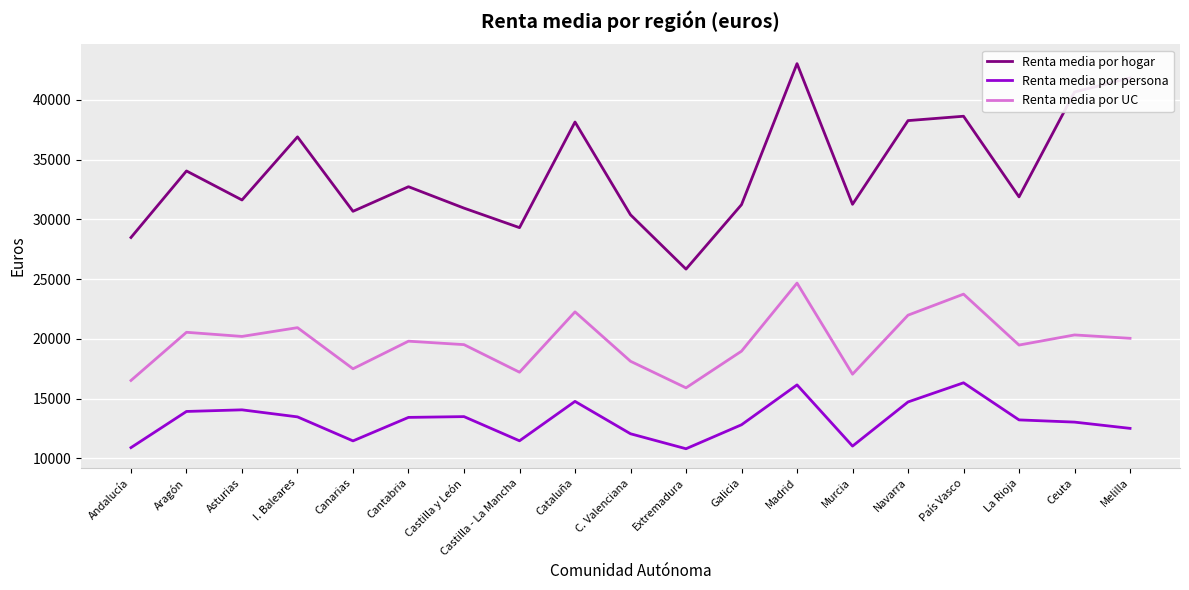

What is the spread (max minus min) of values at Melilla?

29340